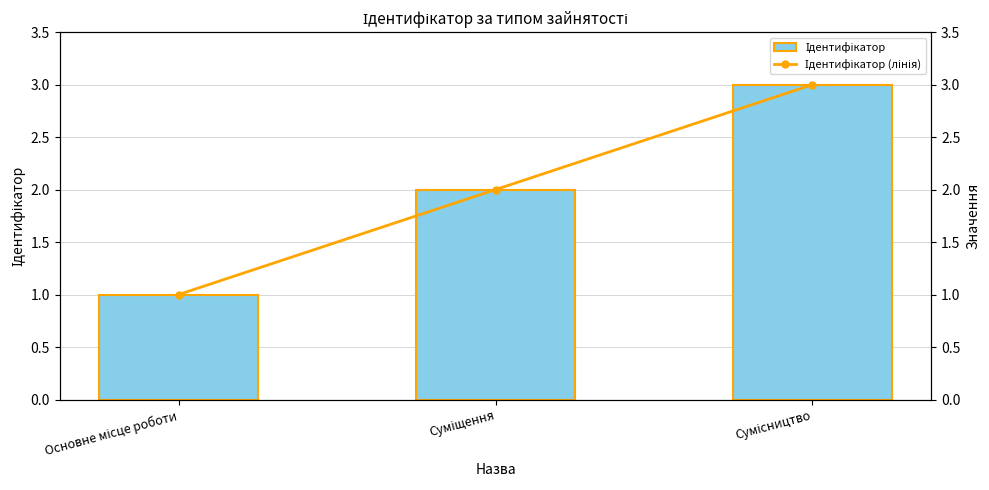

Are the bars grouped side by side (vs. stacked)?

Yes